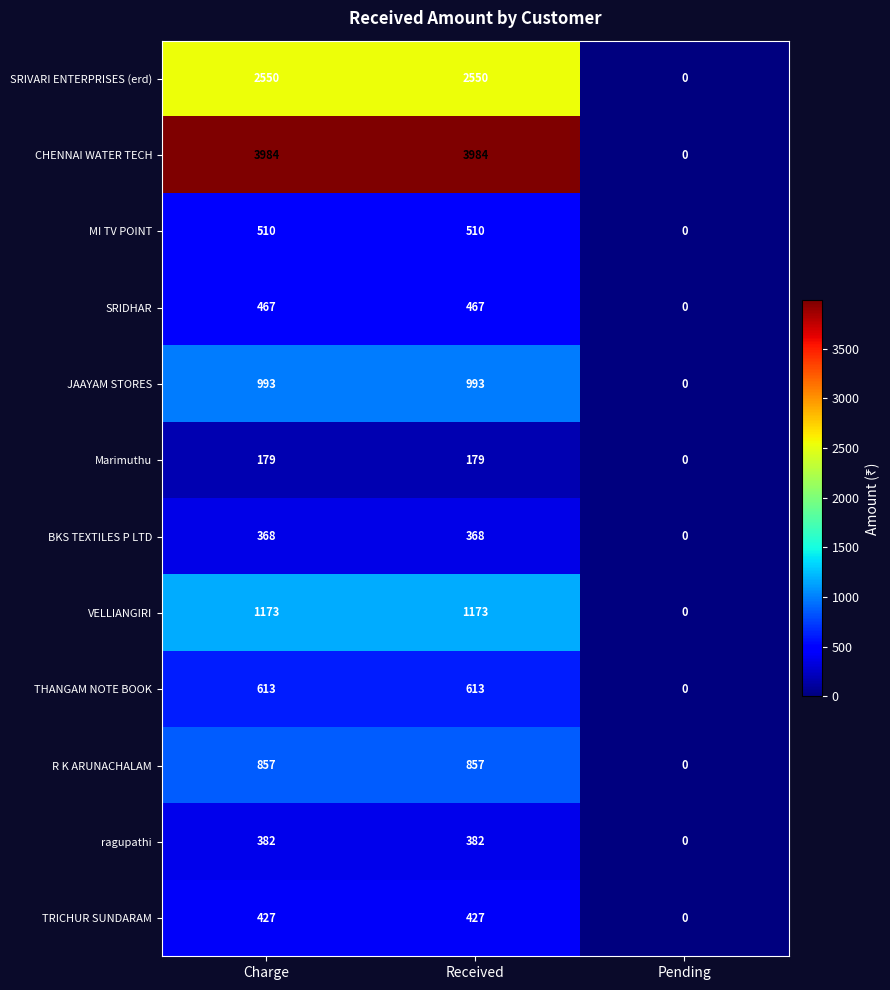

Which series has the largest range (max minus min)?

CHENNAI WATER TECH